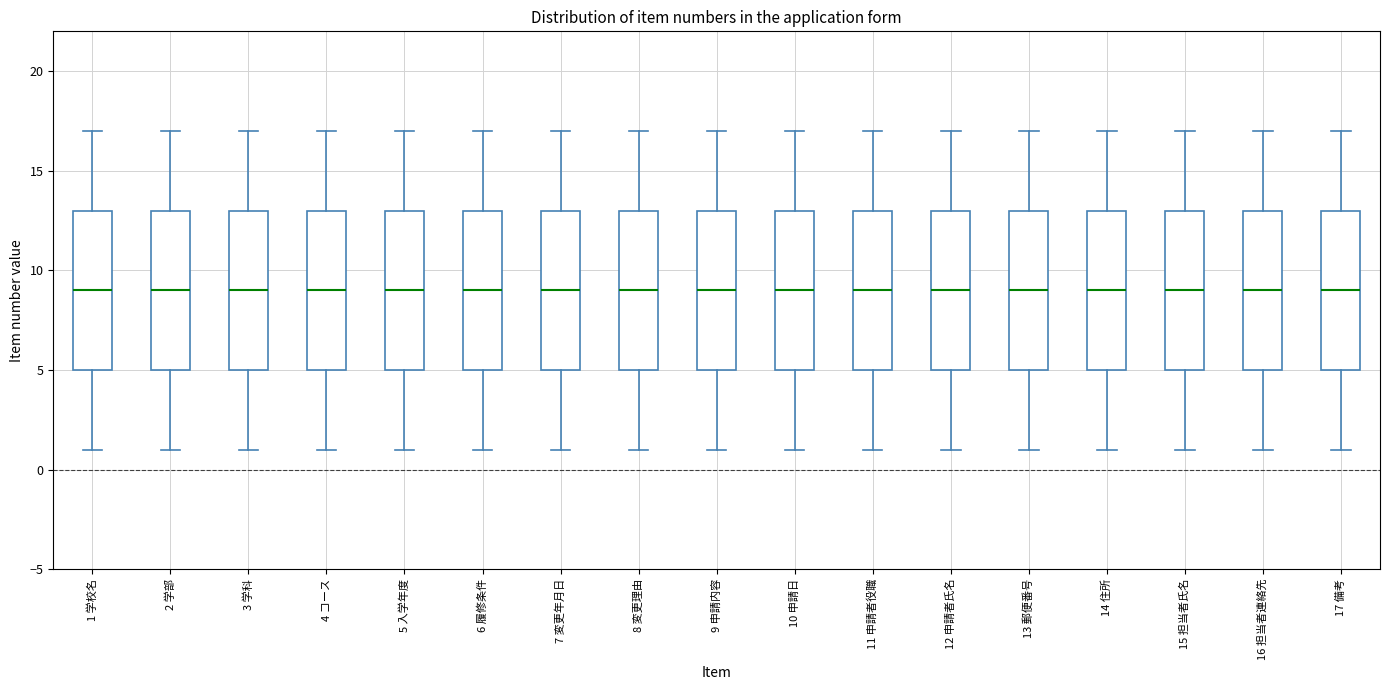

Reading left to right, transcribe this box plot: for each box, give where its median line is, the range the box spans, and where its two whiskers end, as read against the y-axis. The values are not printed on the chart, so give them approximately, as read against the axis.

1 学校名: median 9, box 5 to 13, whiskers 1 to 17
2 学部: median 9, box 5 to 13, whiskers 1 to 17
3 学科: median 9, box 5 to 13, whiskers 1 to 17
4 コース: median 9, box 5 to 13, whiskers 1 to 17
5 入学年度: median 9, box 5 to 13, whiskers 1 to 17
6 履修条件: median 9, box 5 to 13, whiskers 1 to 17
7 変更年月日: median 9, box 5 to 13, whiskers 1 to 17
8 変更理由: median 9, box 5 to 13, whiskers 1 to 17
9 申請内容: median 9, box 5 to 13, whiskers 1 to 17
10 申請日: median 9, box 5 to 13, whiskers 1 to 17
11 申請者役職: median 9, box 5 to 13, whiskers 1 to 17
12 申請者氏名: median 9, box 5 to 13, whiskers 1 to 17
13 郵便番号: median 9, box 5 to 13, whiskers 1 to 17
14 住所: median 9, box 5 to 13, whiskers 1 to 17
15 担当者氏名: median 9, box 5 to 13, whiskers 1 to 17
16 担当者連絡先: median 9, box 5 to 13, whiskers 1 to 17
17 備考: median 9, box 5 to 13, whiskers 1 to 17